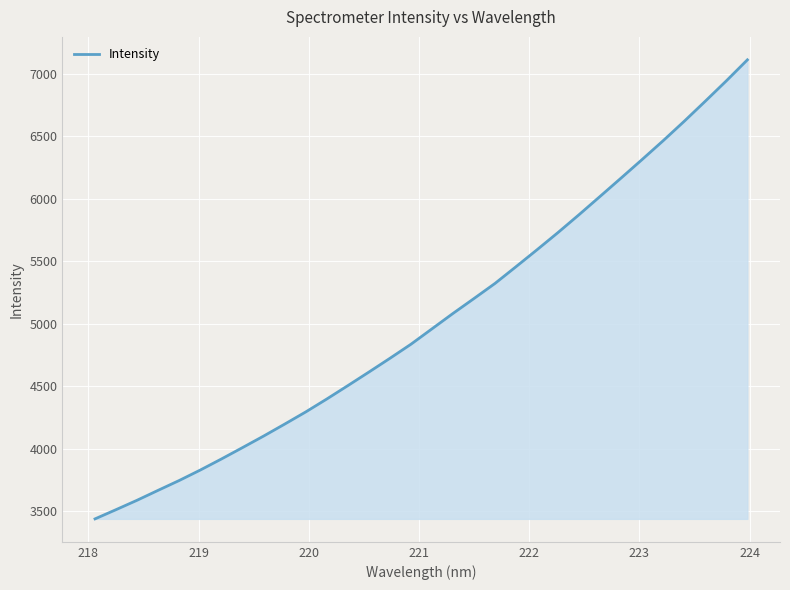

What is the maximum value shown in the chart?

7110.0